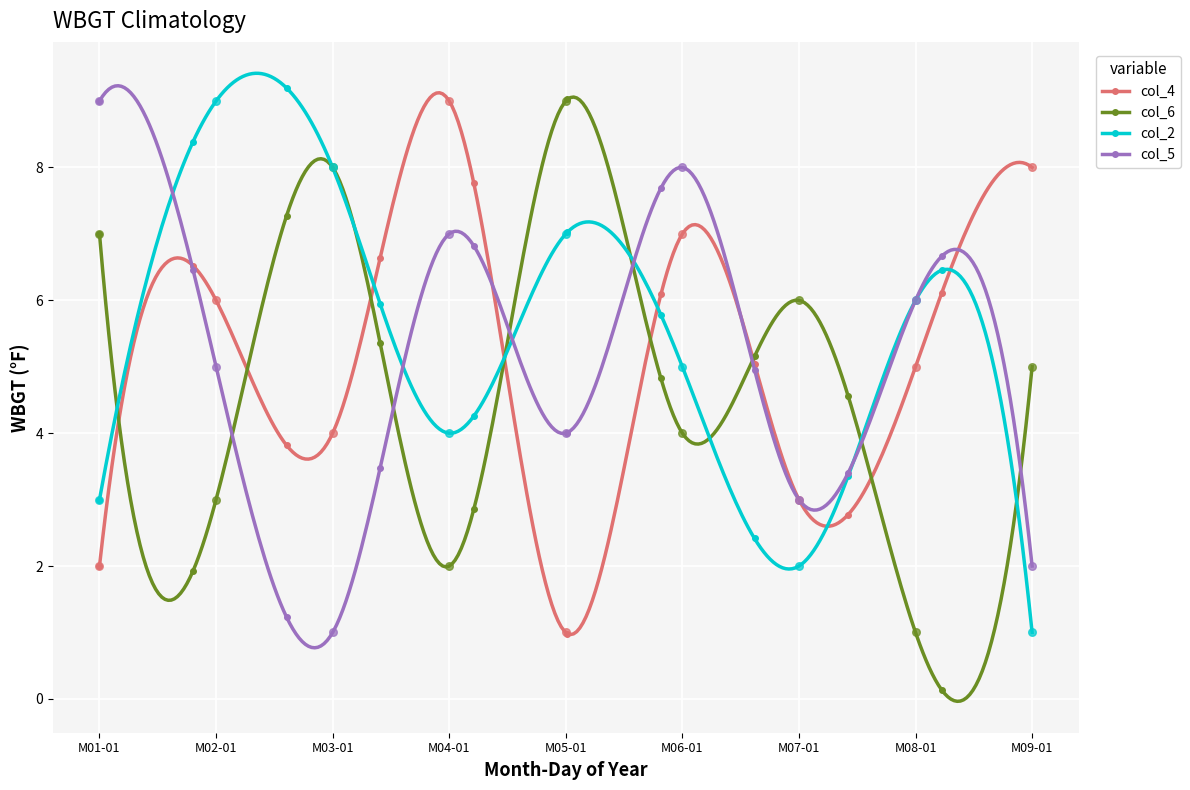

Which series has the largest total across all categories?

col_4